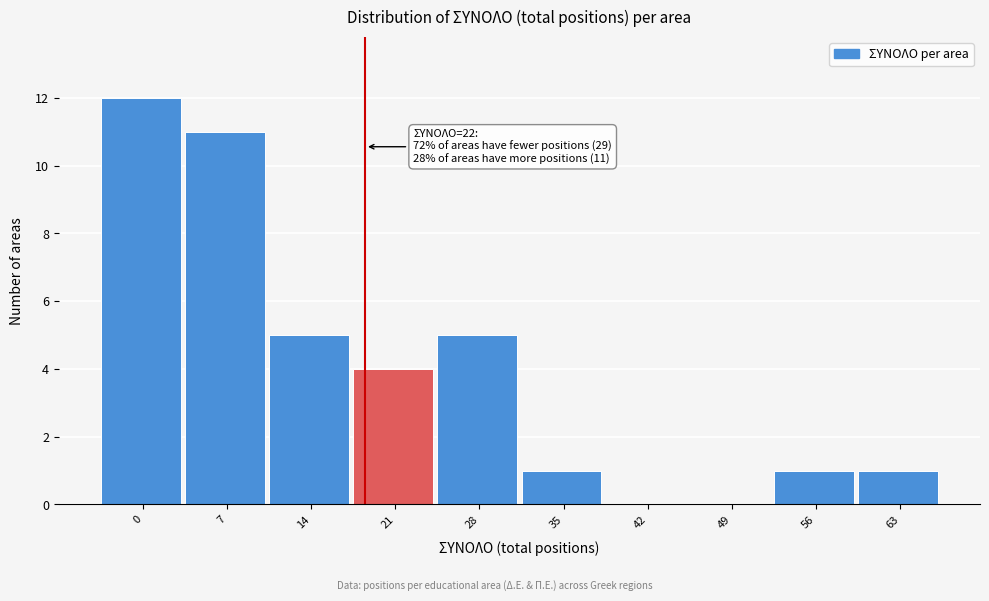

Reading left to right, transcribe all the data shown in this chart.

0=12	7=11	14=5	21=4	28=5	35=1	42=0	49=0	56=1	63=1